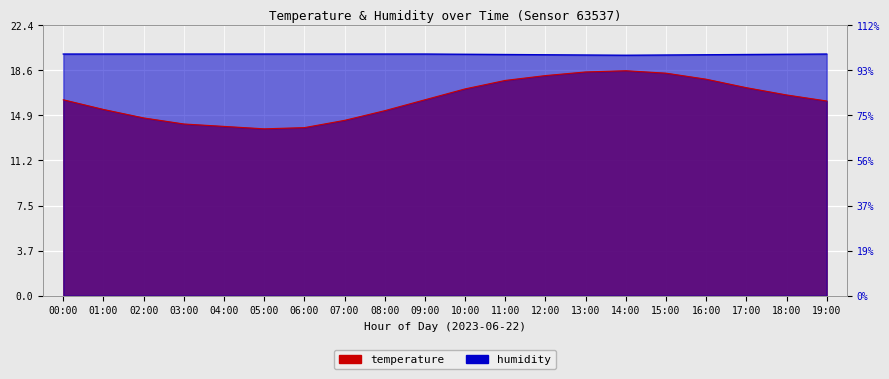

What is the sum of the temperature values at 01:00 and 13:00?

33.9